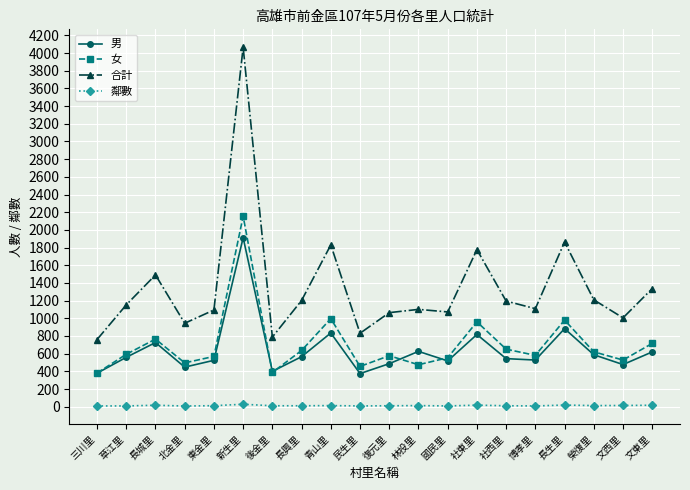

How many lines are shown in the chart?

4